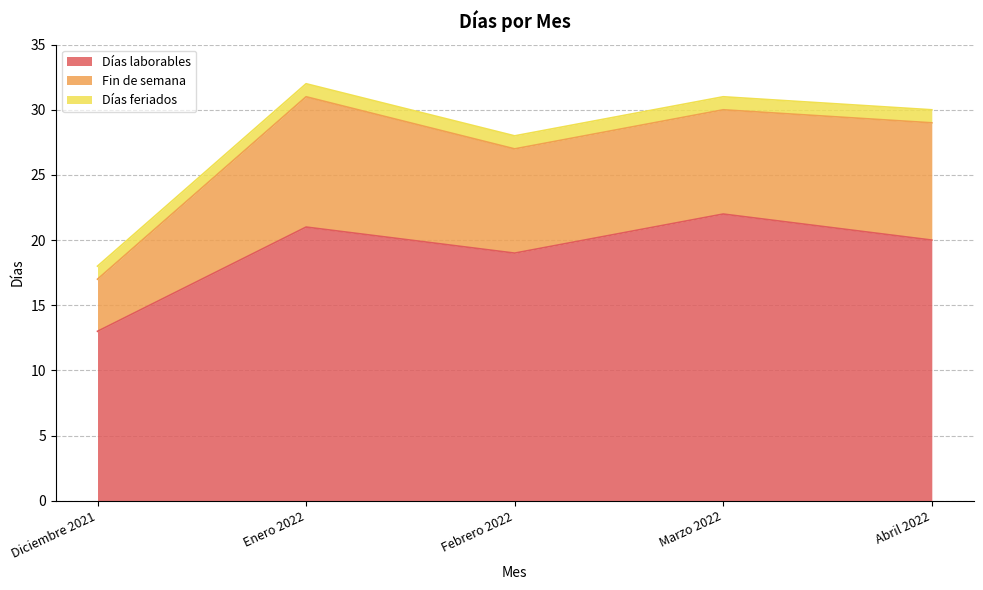

True or false: Fin de semana has a value of 4 at Diciembre 2021.

True